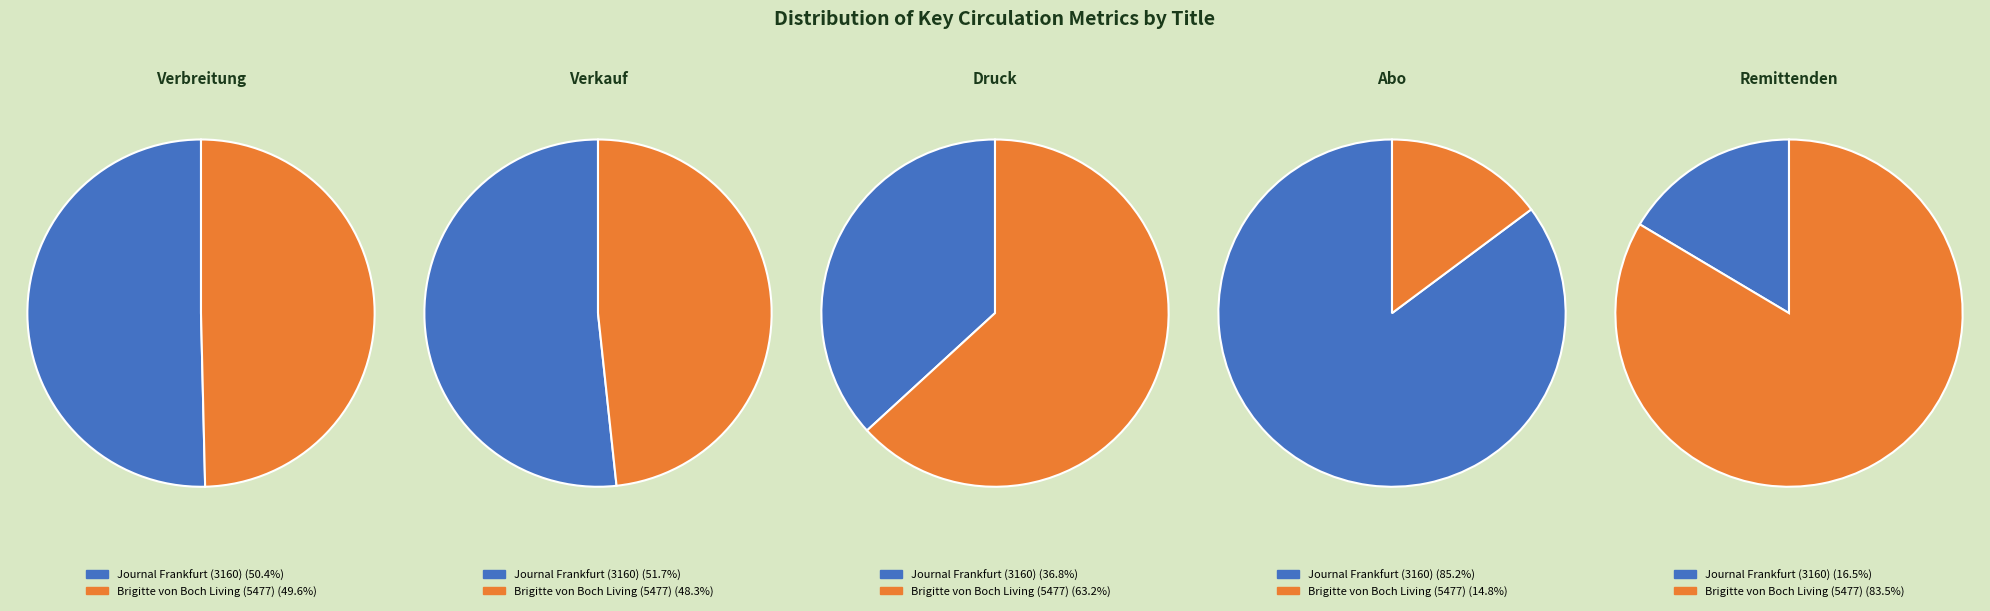

The Brigitte von Boch Living (5477) slice represents 84% of the pie. True or false?

True